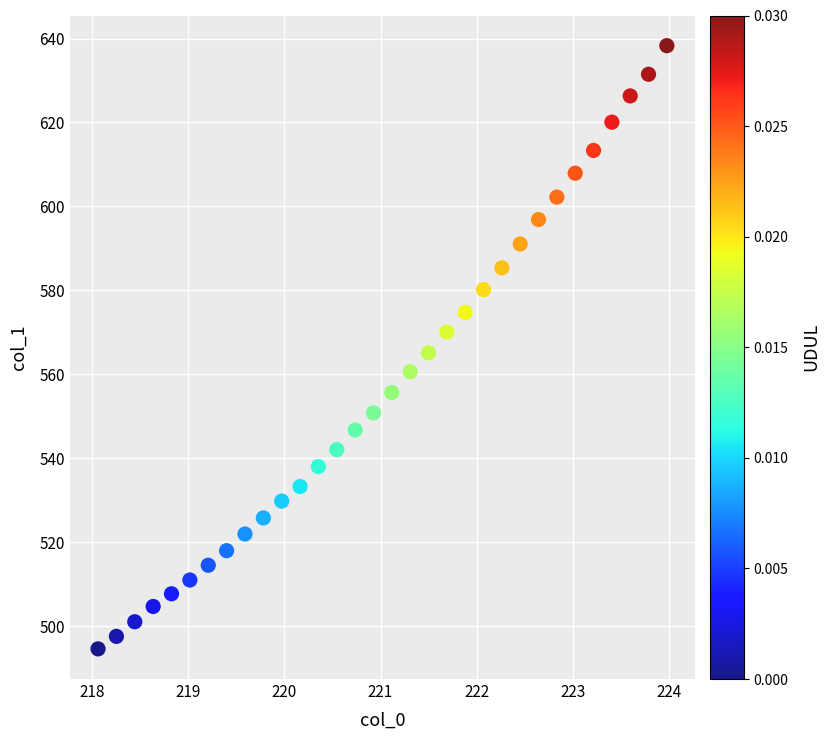

What is the range of Y values (max minus min)?

143.7